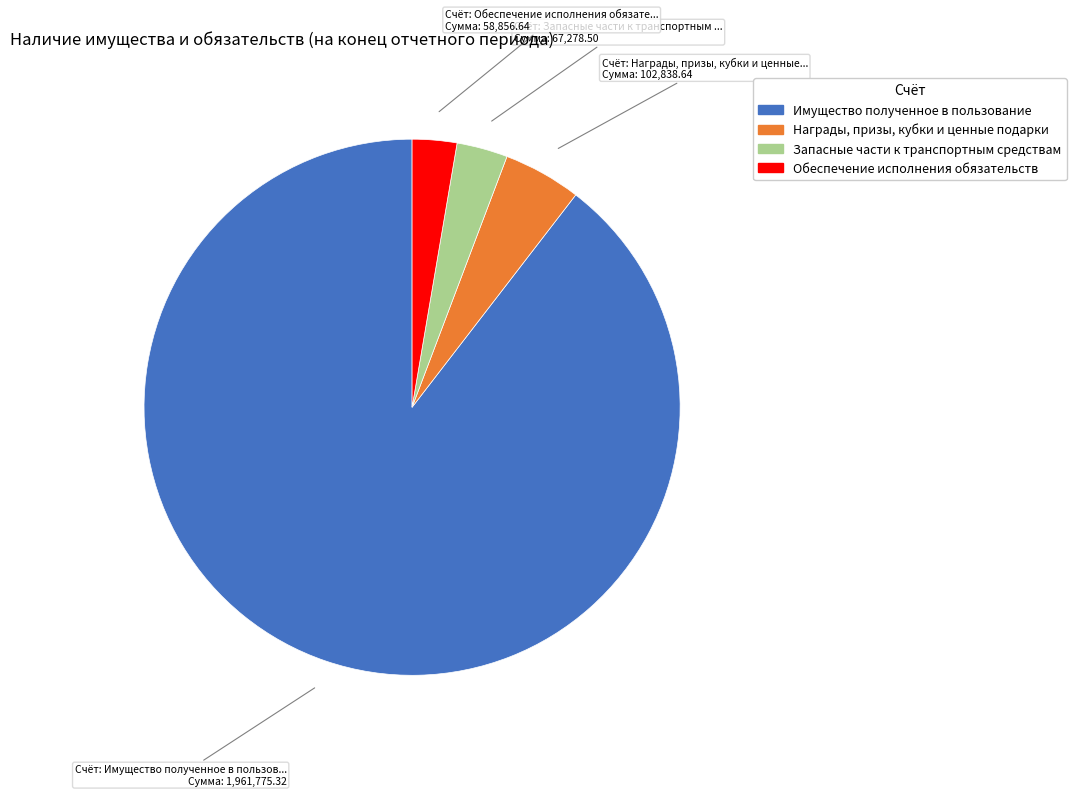

Rank the categories by value from highest to lowest.

Имущество полученное в пользование, Награды, призы, кубки и ценные подарки, Запасные части к транспортным средствам, Обеспечение исполнения обязательств